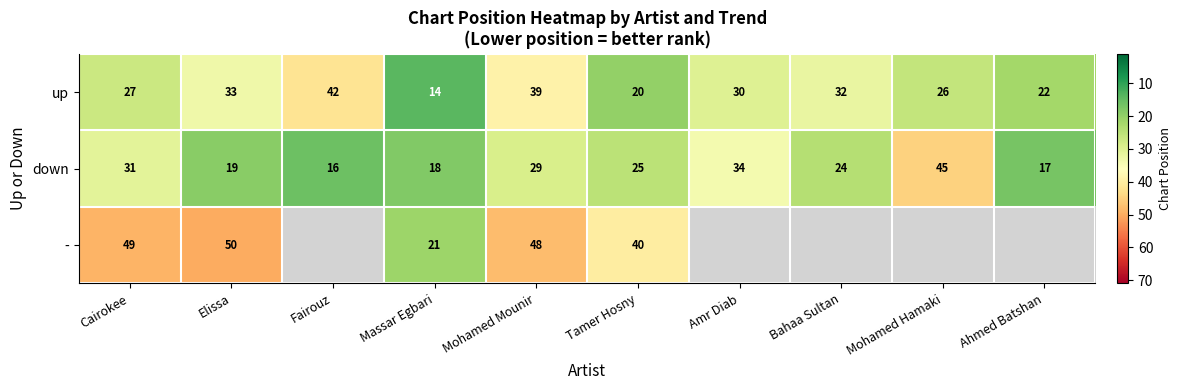

Is the value of down at Fairouz greater than the value of - at Elissa?

No